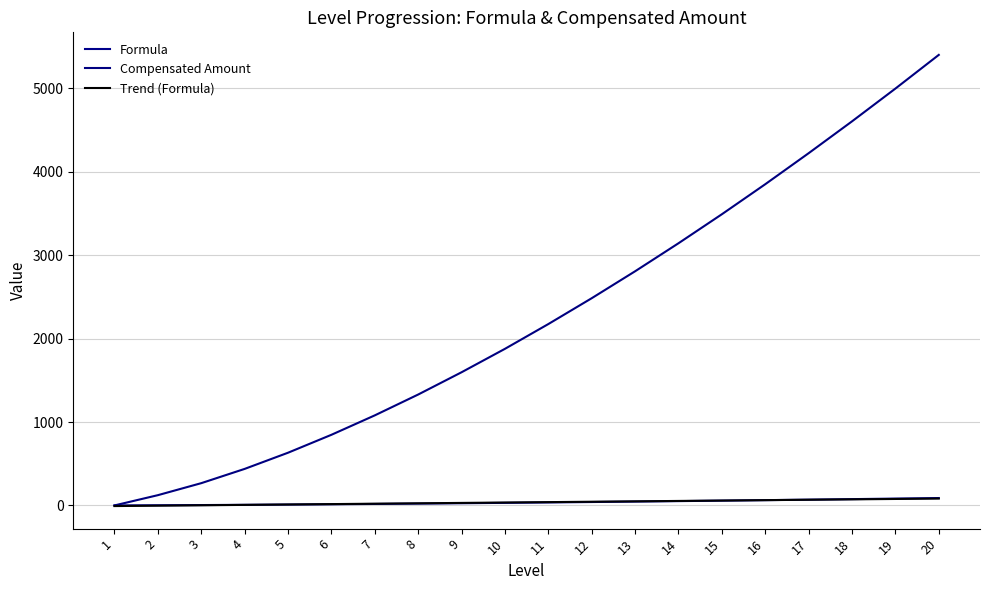

What are all the series names shown in the legend?

Formula, Compensated Amount, Trend (Formula)